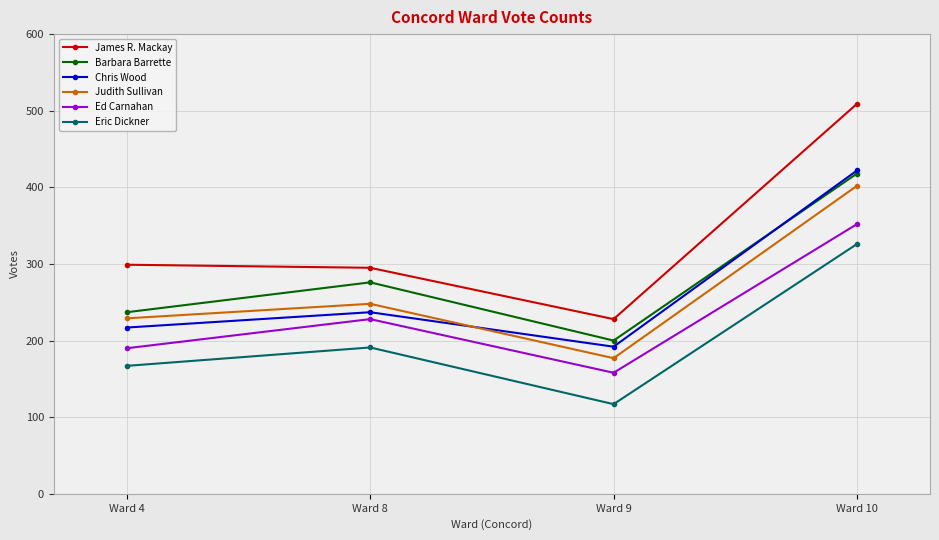

What are all the series names shown in the legend?

James R. Mackay, Barbara Barrette, Chris Wood, Judith Sullivan, Ed Carnahan, Eric Dickner